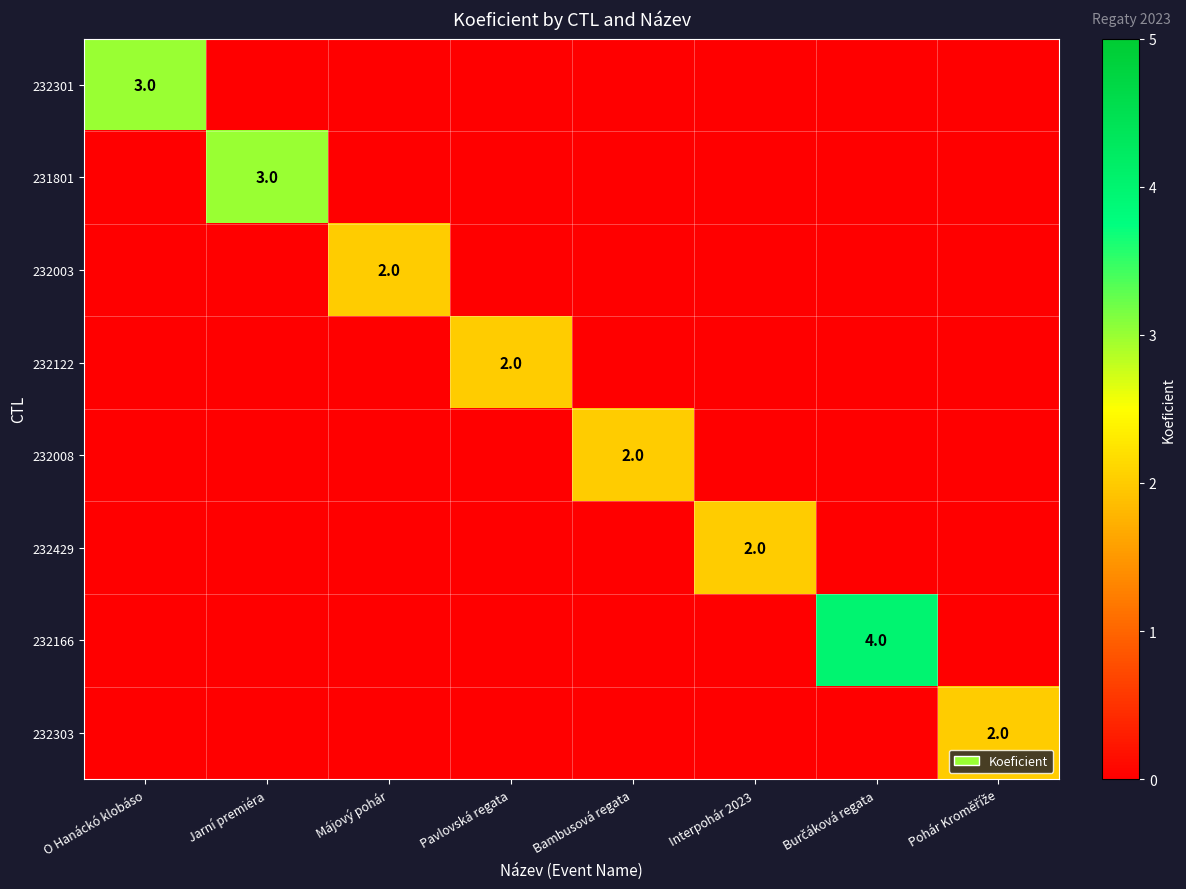

List the series in order of their peak value, lowest first.

232003, 232122, 232008, 232429, 232303, 232301, 231801, 232166